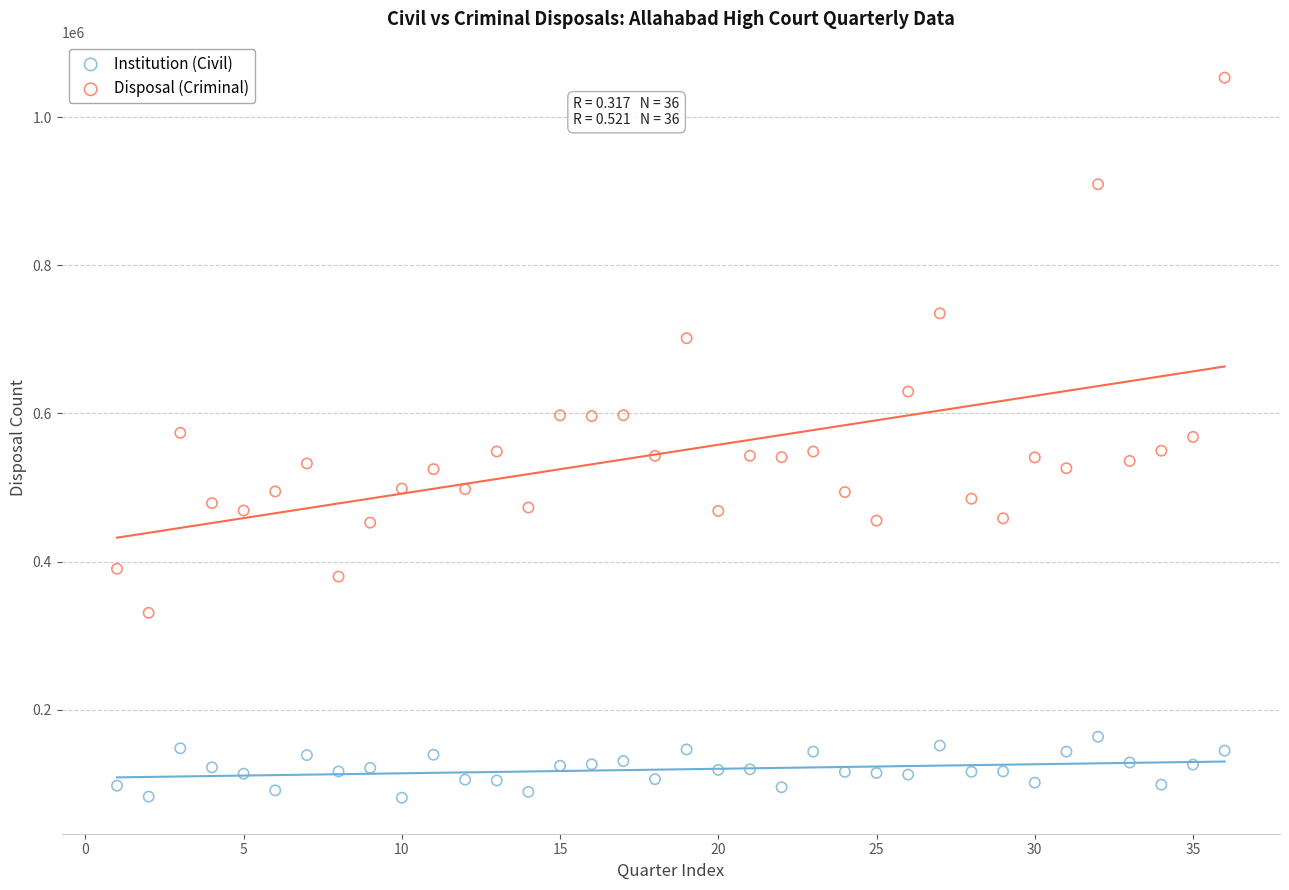

Across all data points, what is the range of Y values (max minus min)?

972612